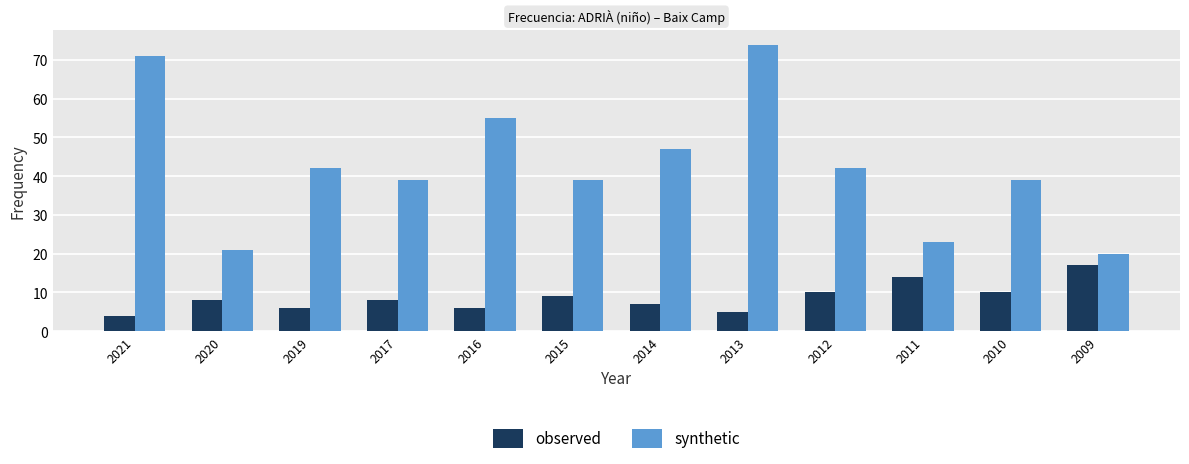

Reading left to right, extract all data points from this chart.

observed: 2021=4	2020=8	2019=6	2017=8	2016=6	2015=9	2014=7	2013=5	2012=10	2011=14	2010=10	2009=17
synthetic: 2021=71	2020=21	2019=42	2017=39	2016=55	2015=39	2014=47	2013=74	2012=42	2011=23	2010=39	2009=20